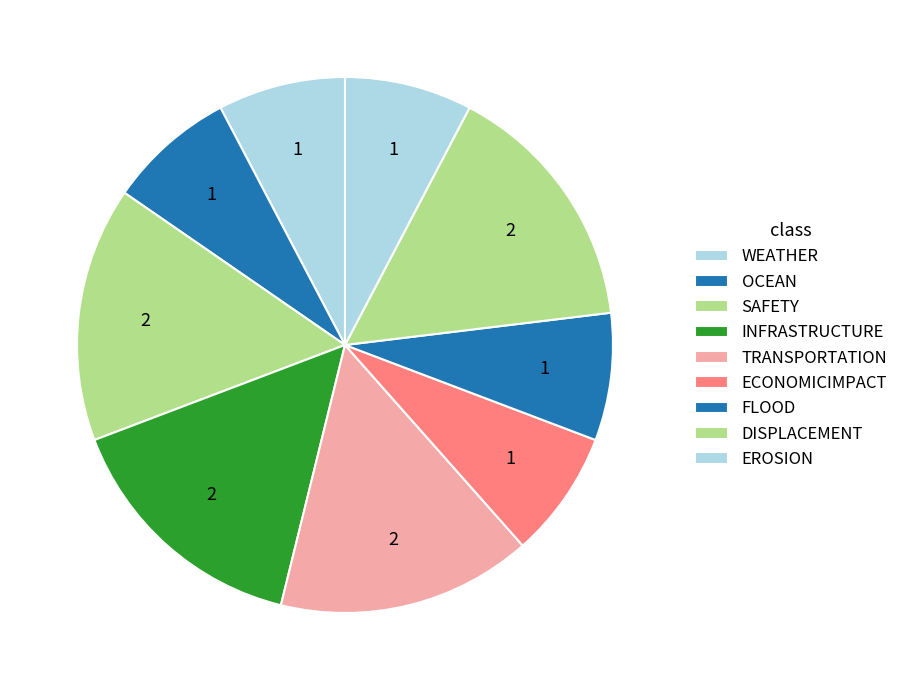

Count the number of slices in the pie.

9